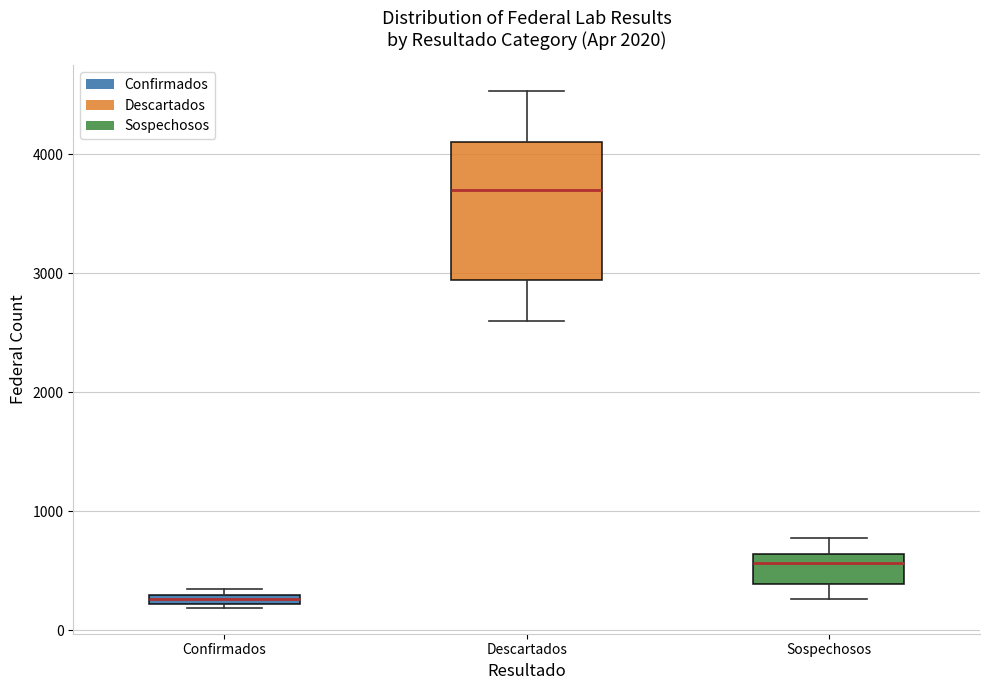

Which box is the tallest, from its lower edge to its upper edge?

Descartados